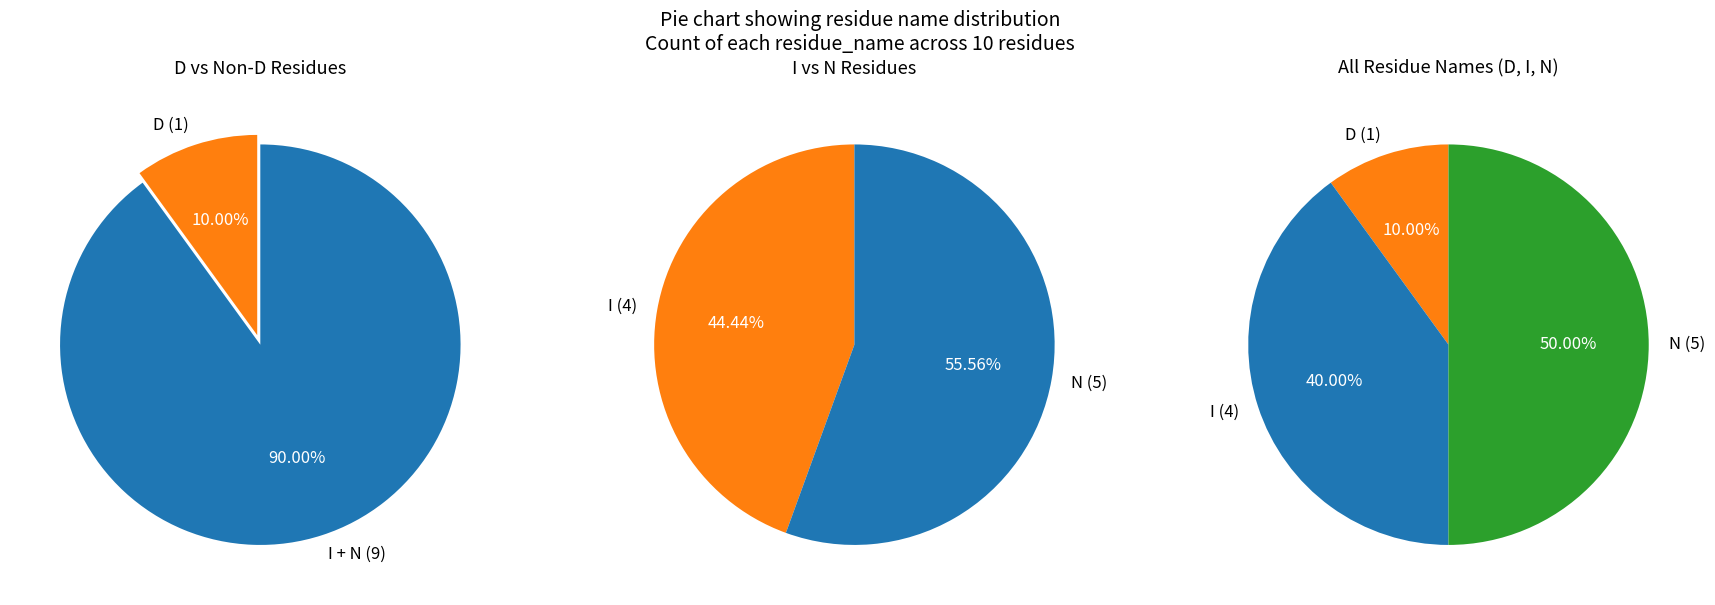

Rank the categories by value from lowest to highest.

D, I, N